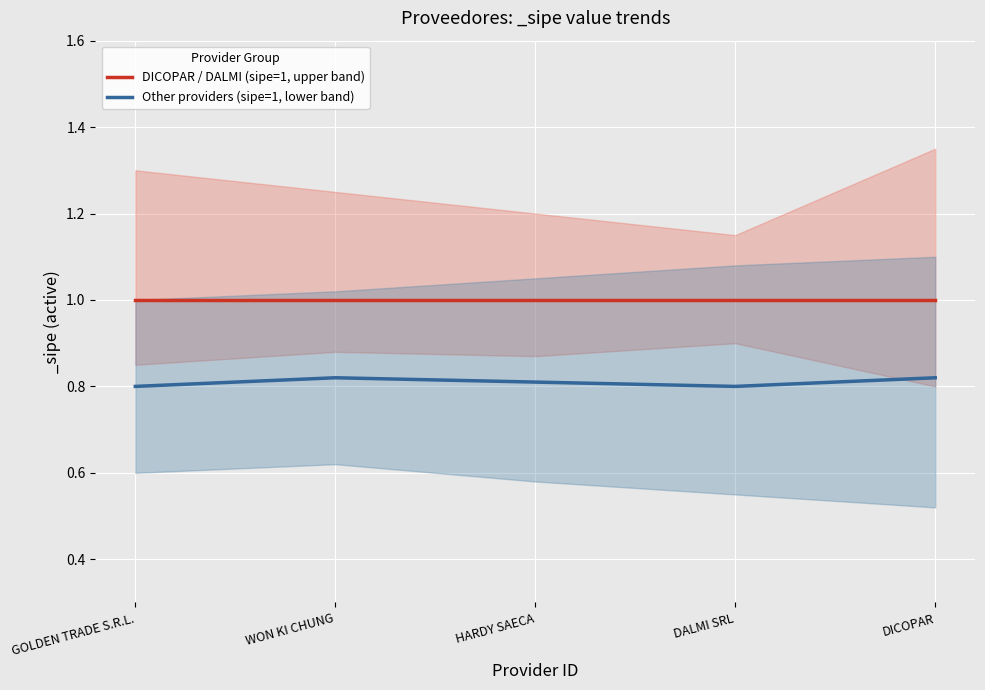

Which series changed the most between HARDY SAECA and DICOPAR?

Other providers (sipe=1, lower band)